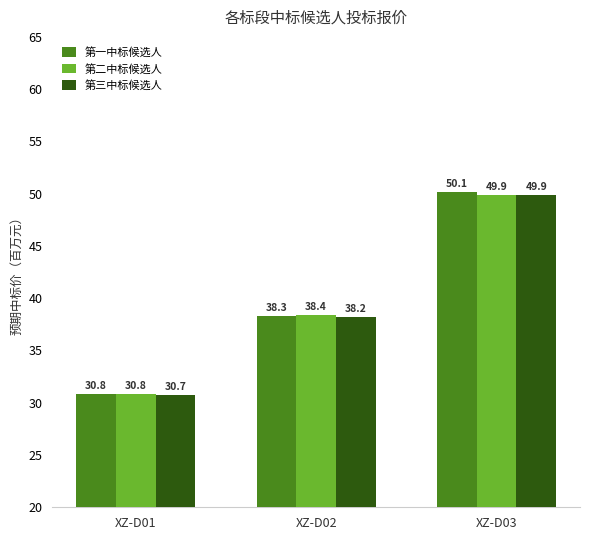

True or false: 第一中标候选人 has a value of 41.9 at XZ-D01.

False